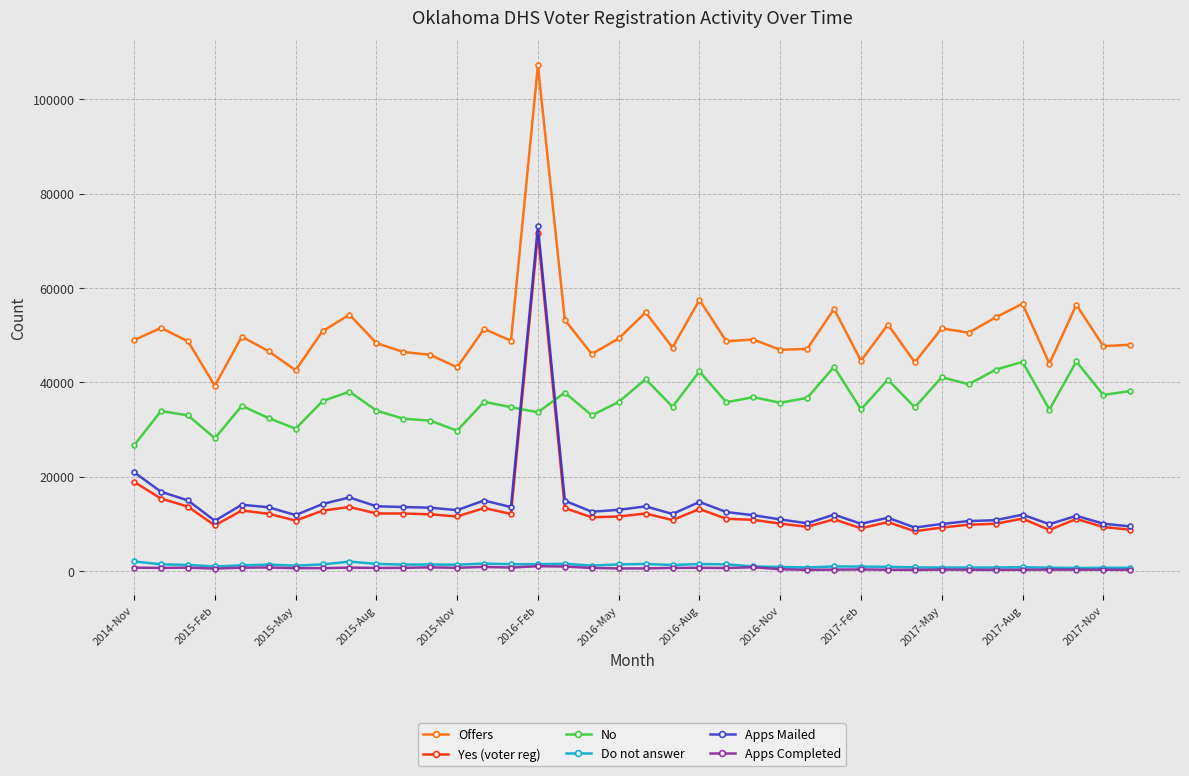

What is the maximum value shown in the chart?

107233